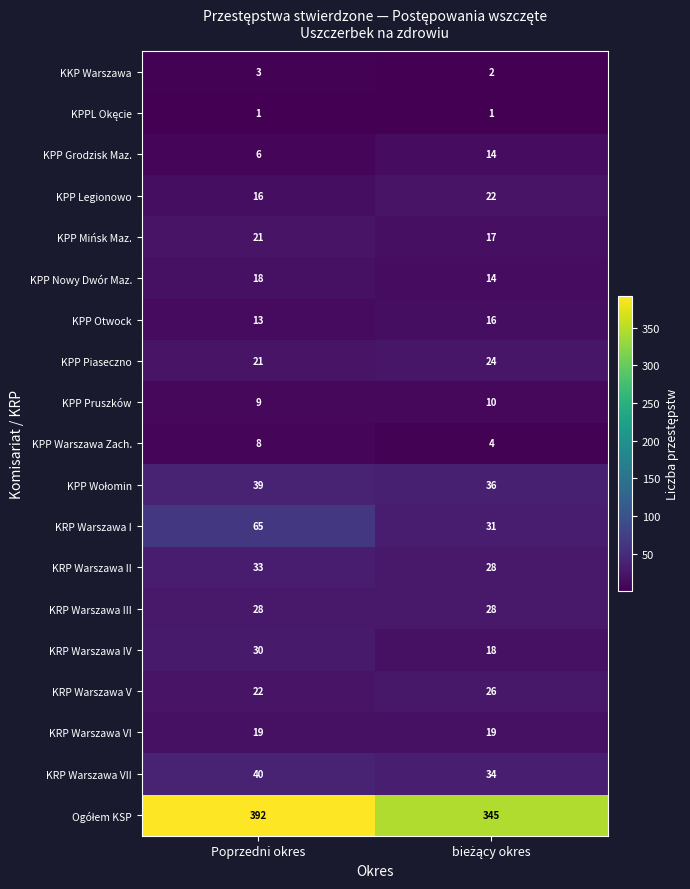

What is the average value of the KPP Legionowo series?

19